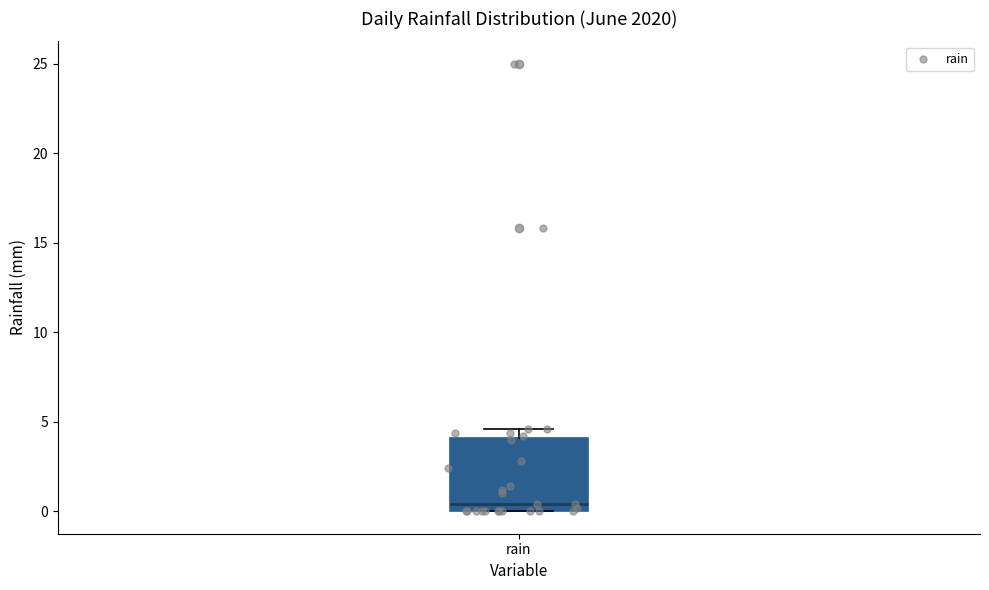

Transcribe this box plot: give where the median line is, the range the box spans, and where the two whiskers end, as read against the y-axis. The values are not printed on the chart, so give them approximately, as read against the axis.

median 0.5, box 0.0 to 4.0, whiskers 0.0 to 4.5